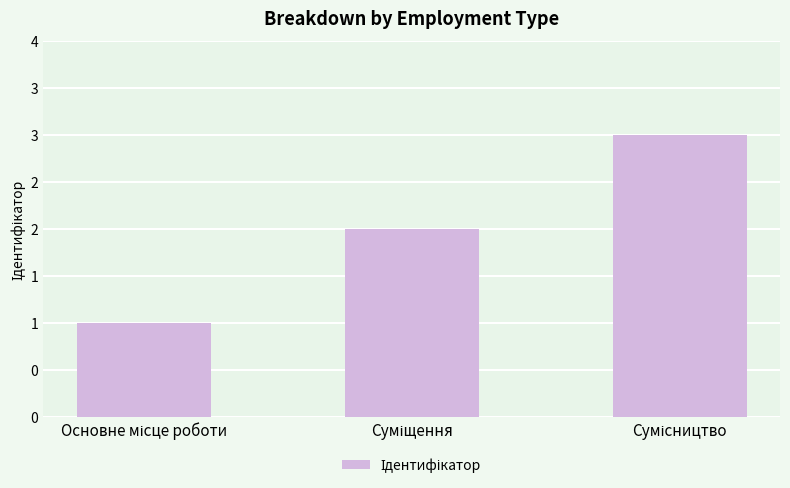

True or false: the data shows 3 at Сумісництво.

True